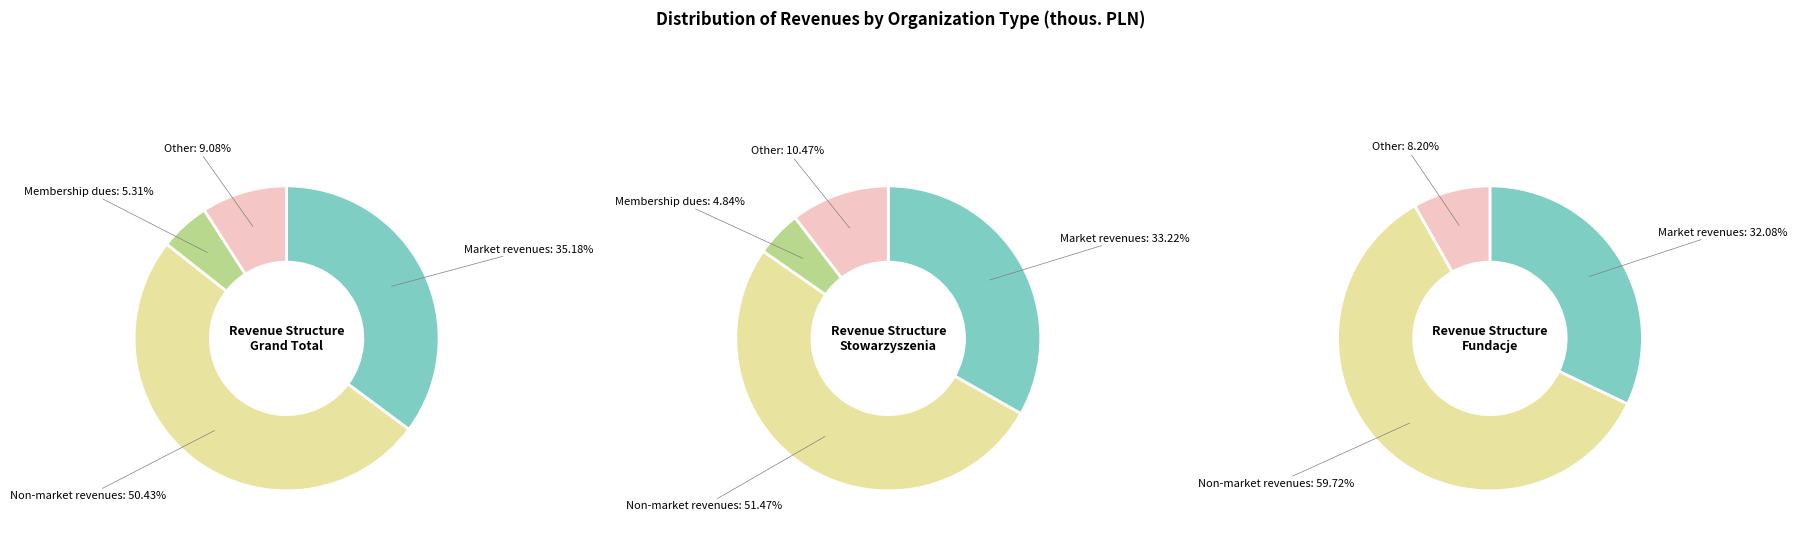

Rank the categories by value from lowest to highest.

Składki członkowskie, Inne, O charakterze rynkowym, O charakterze nierynkowym